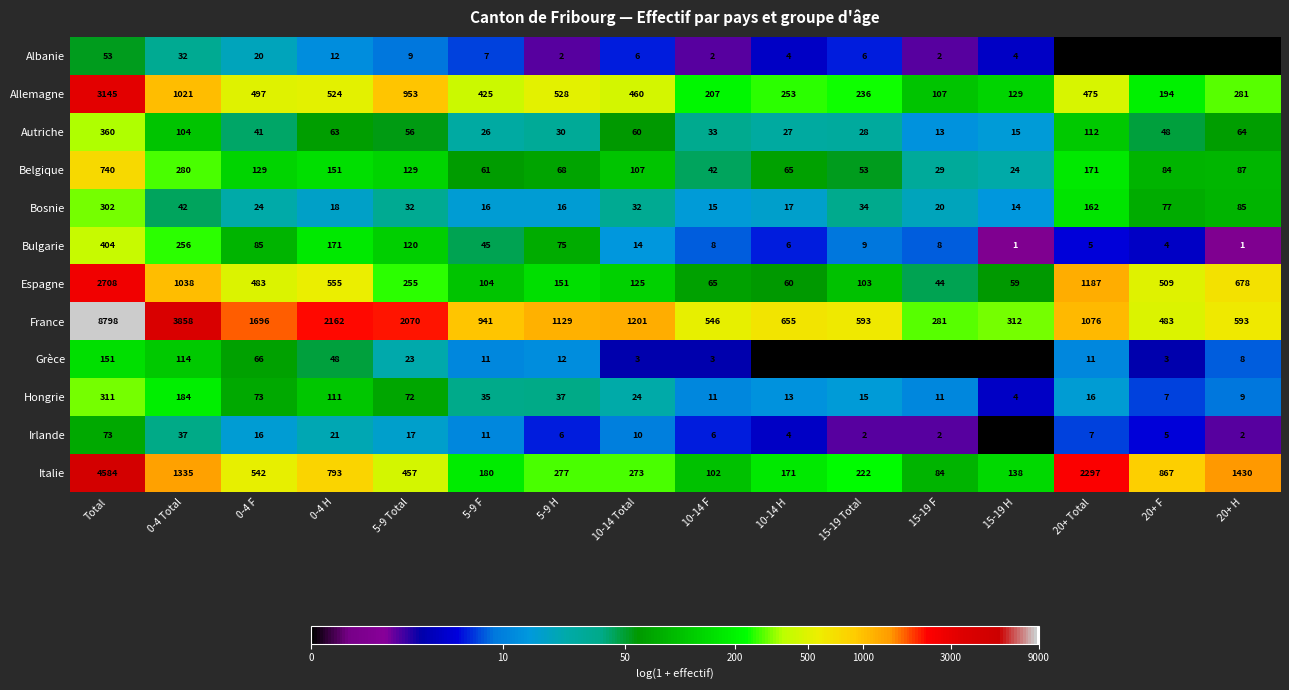

What is the average value of the Allemagne series?

590